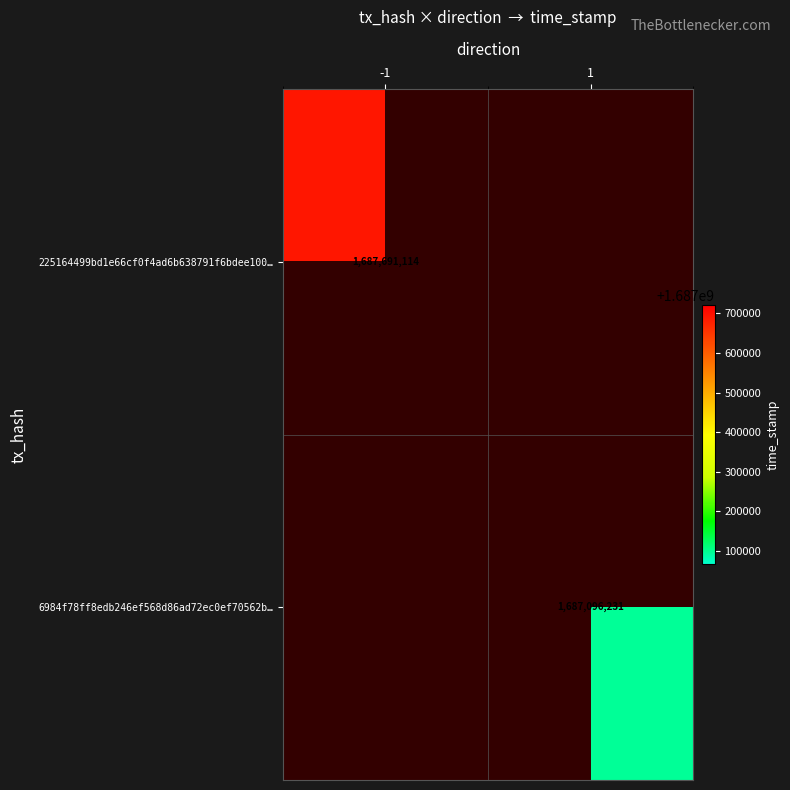

Is it true that 225164499bd1e66cf0f4ad6b638791f6bdee100… equals 1687691114 at -1?

True